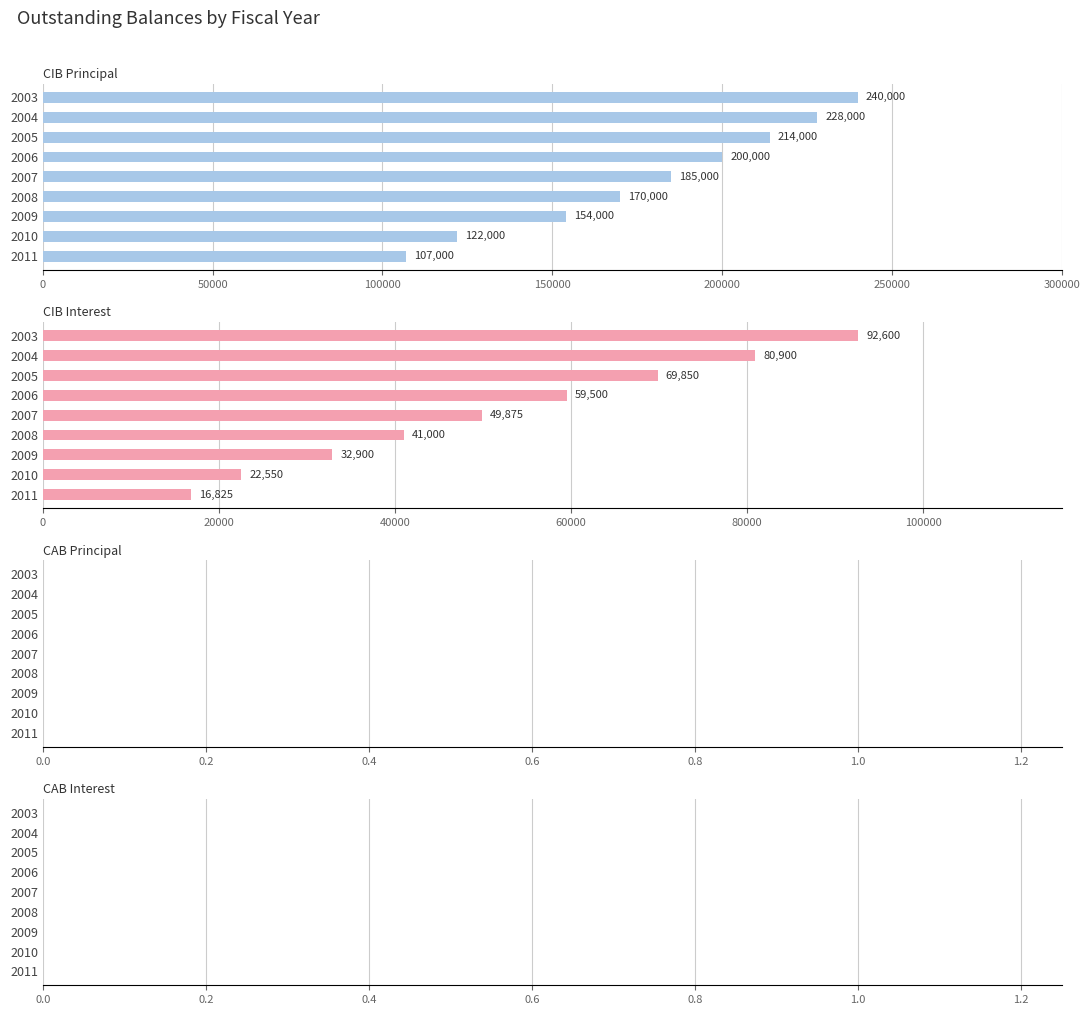

Rank the series by their maximum value, from lowest to highest.

CABPrincipalOutstanding, CABInterestOutstanding, CIBInterestOutstanding, CIBPrincipalOutstanding